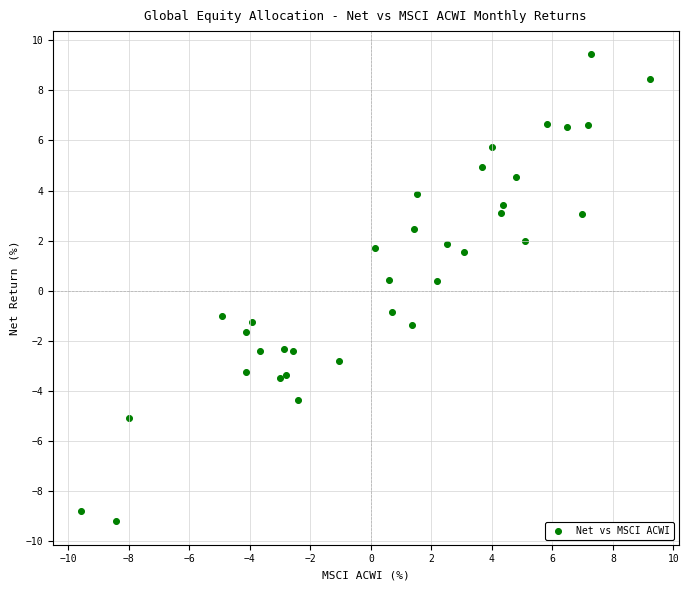

What is the range of Y values (max minus min)?

18.7